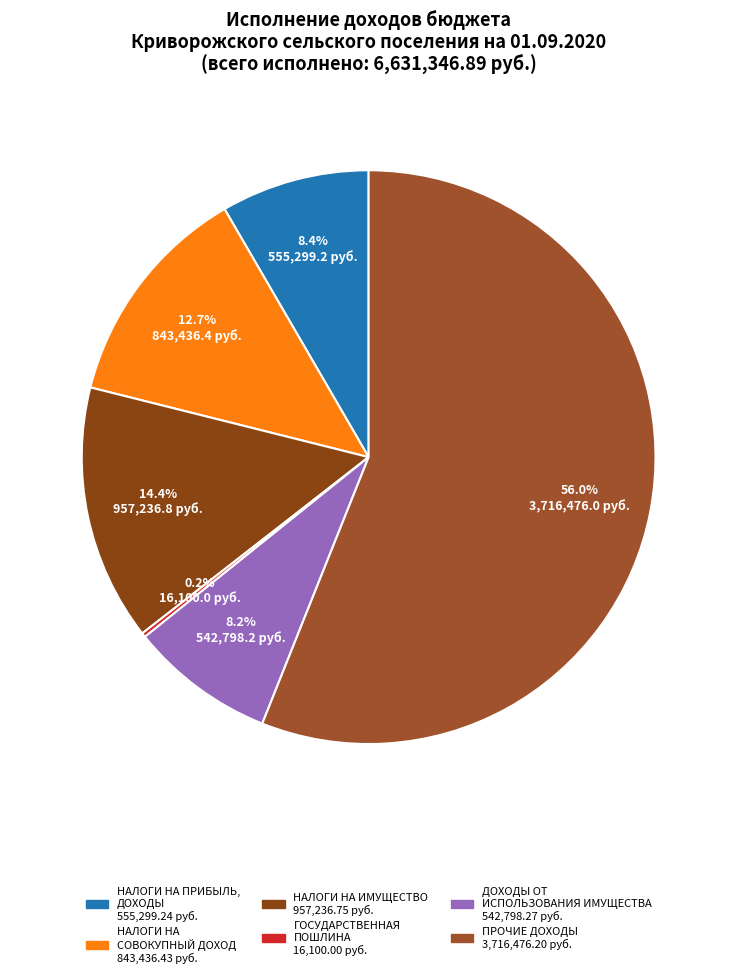

Does НАЛОГИ НА СОВОКУПНЫЙ ДОХОД account for over 50% of the chart?

No